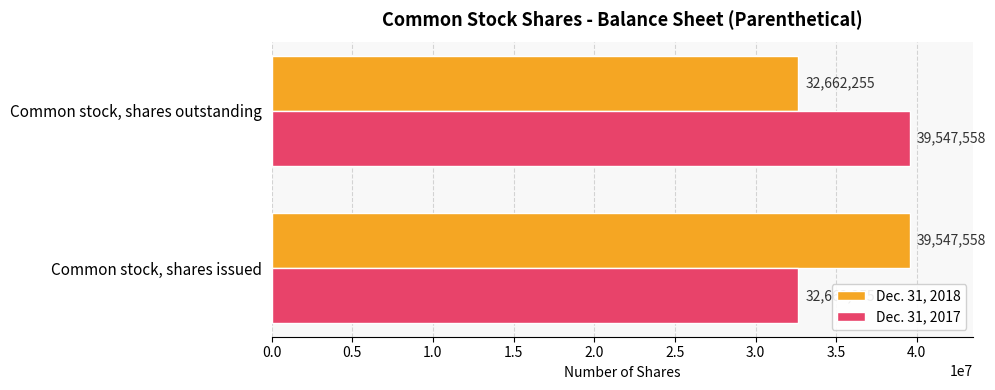

What is the spread (max minus min) of values at Common stock, shares issued?

6885303